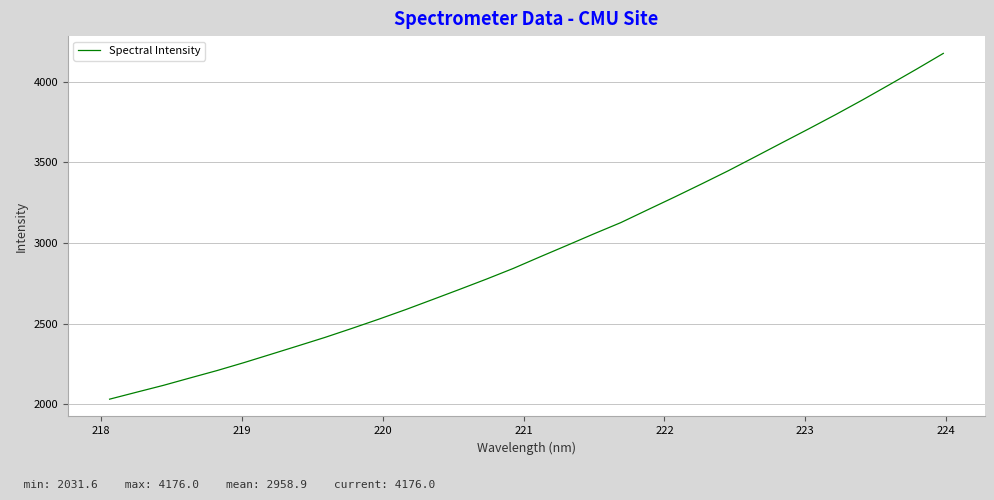

What is the maximum value shown in the chart?

4176.0